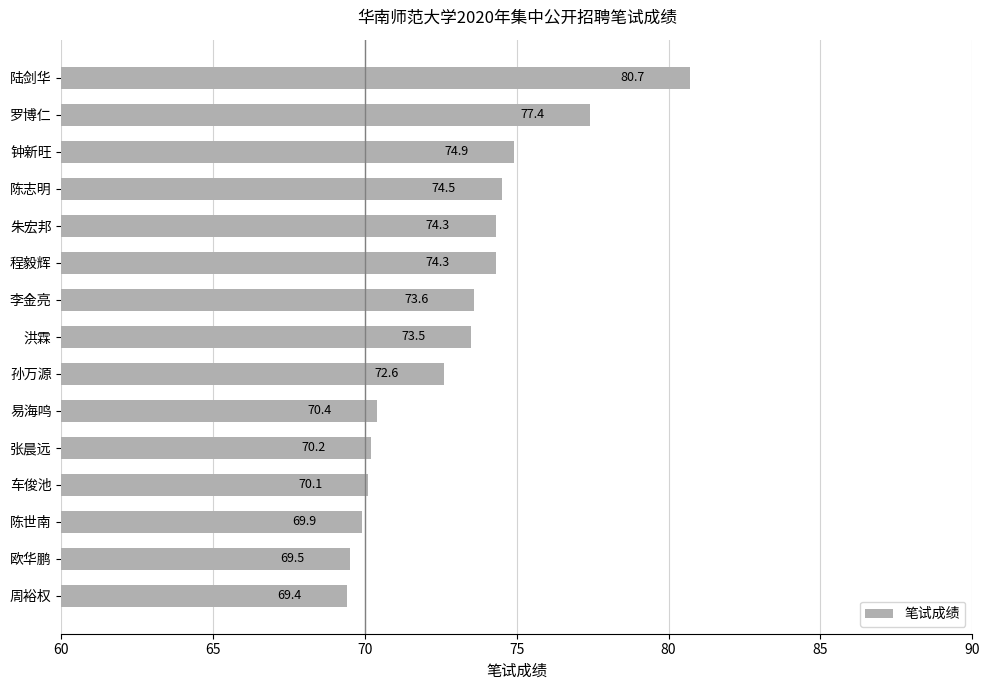

The value at 张晨远 is 70.2. True or false?

True